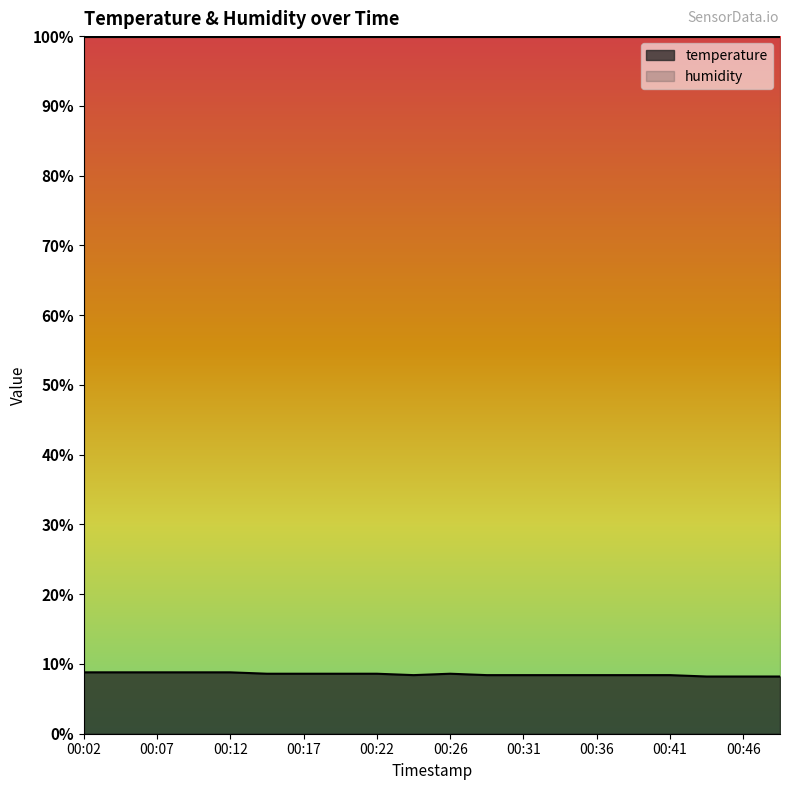

Which category has the highest value across all series?

00:02